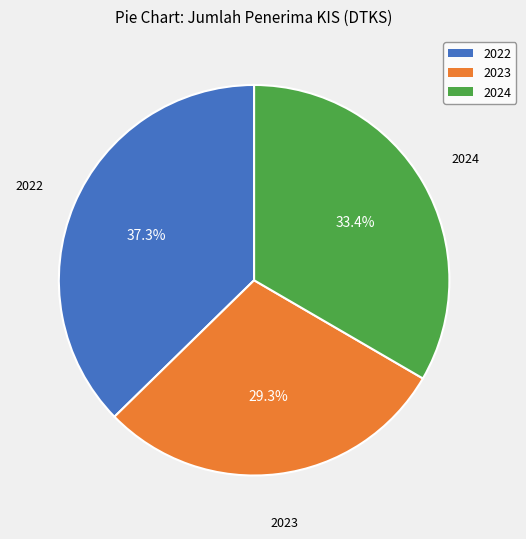

Is there a majority slice in this chart?

No